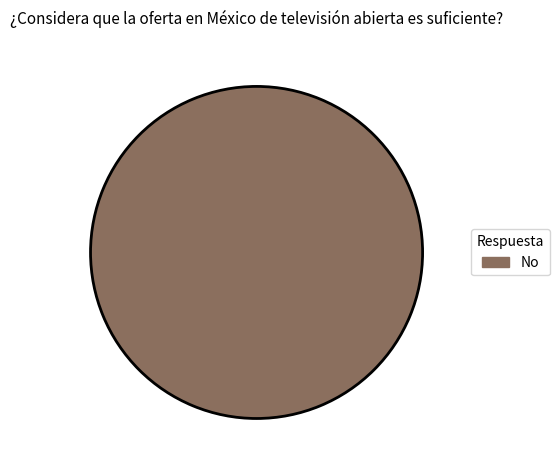

Is it true that No is 100% of the pie?

True